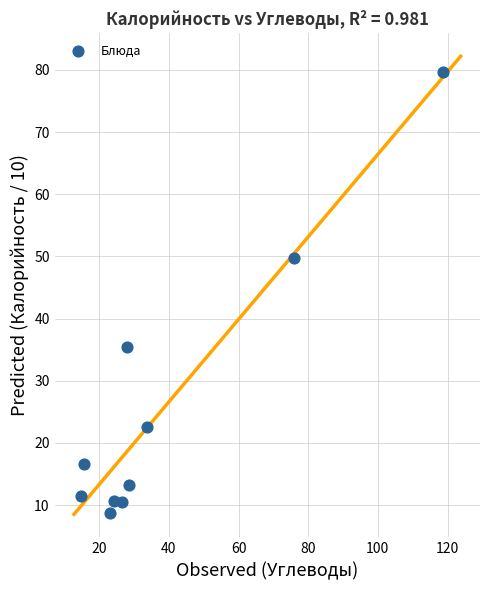

What Y value in the scatter plot is closest to 44?

49.8